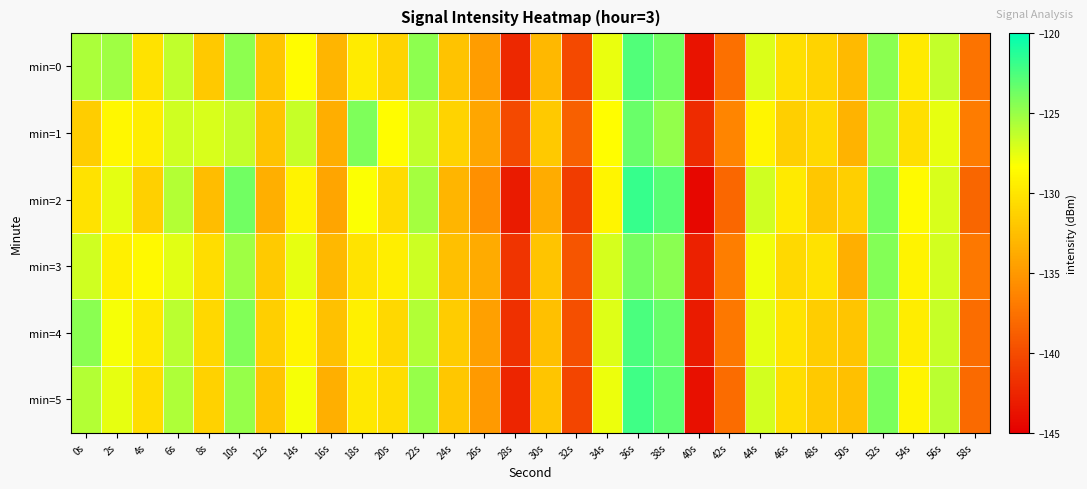

What is the spread (max minus min) of values at 6s?

1.7